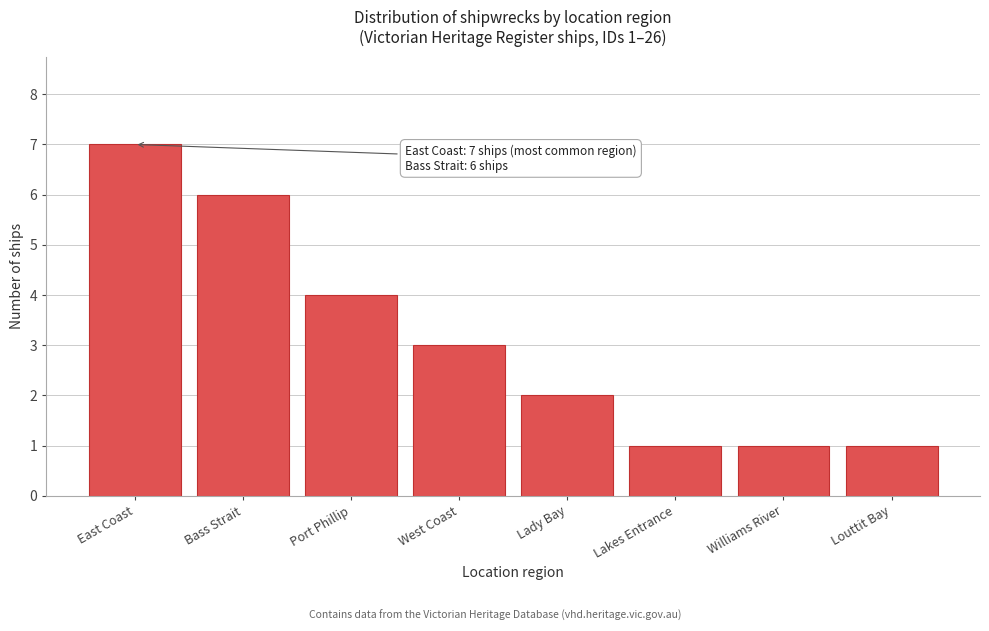

Reading left to right, transcribe all the data shown in this chart.

East Coast=7	Bass Strait=6	Port Phillip=4	West Coast=3	Lady Bay=2	Lakes Entrance=1	Williams River=1	Louttit Bay=1